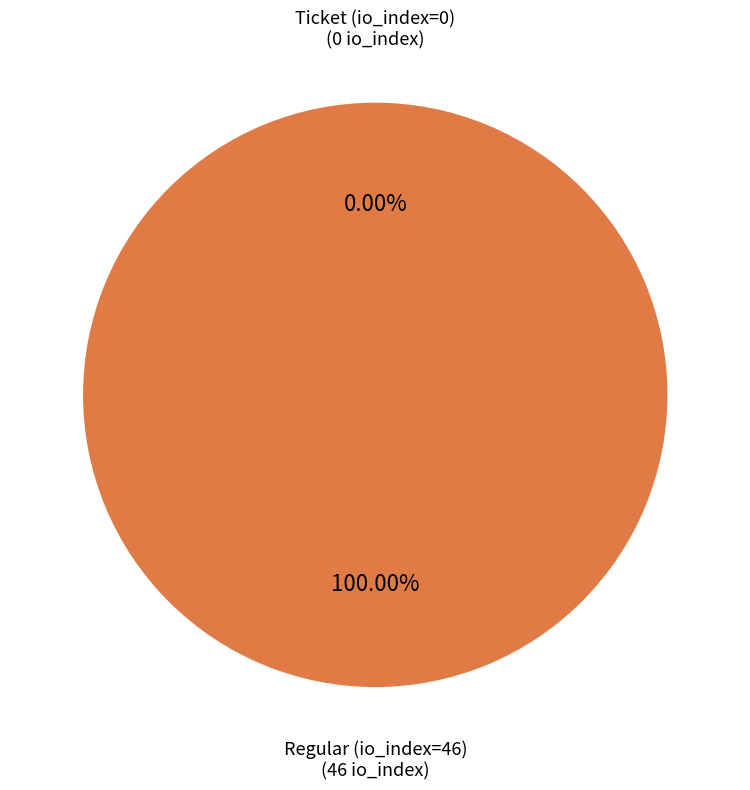

The Ticket (io_index=0) slice represents 11% of the pie. True or false?

False